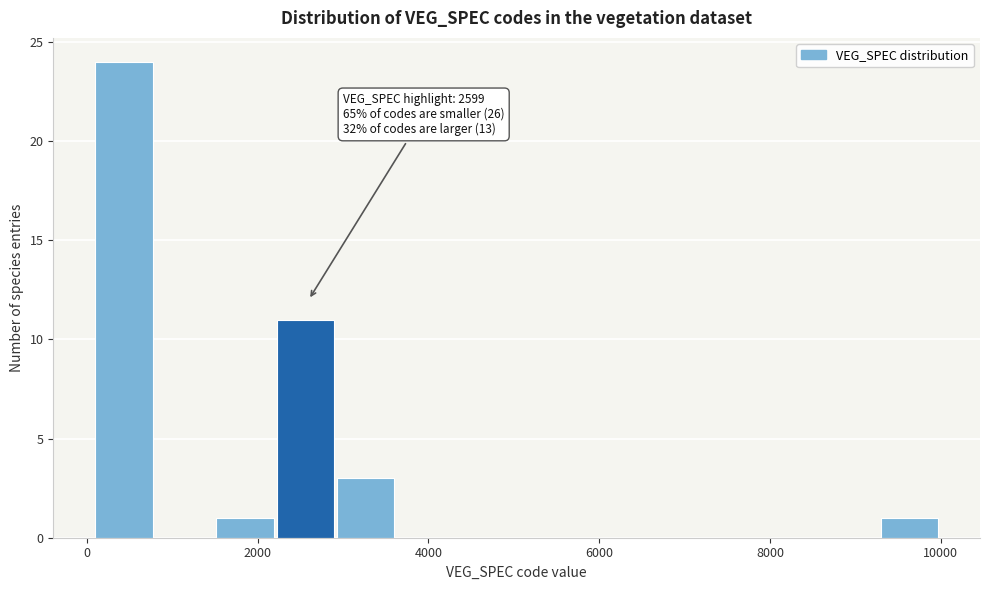

Read against the x-axis, roughly where is the centre of the tallest bar?

400